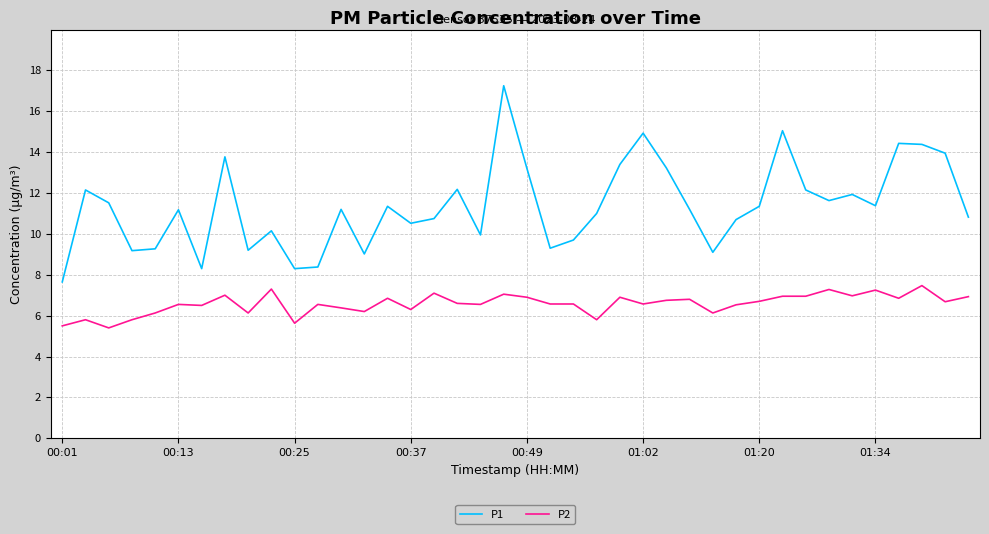

What is the lowest value of the P1 series?

7.7